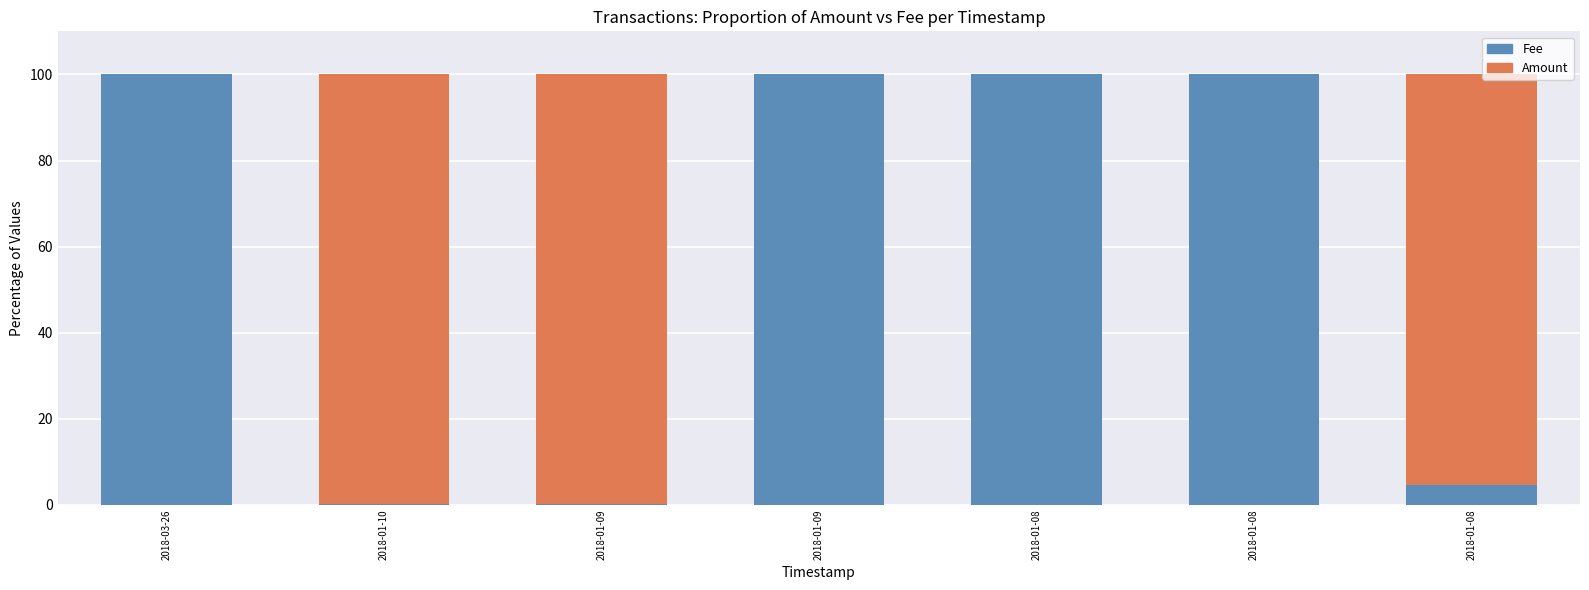

What is the average value of the Amount series?

42.2